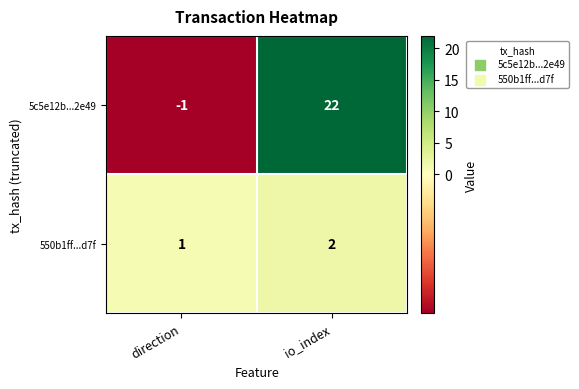

What is the sum of the 5c5e12b...2e49 values at io_index and direction?

21